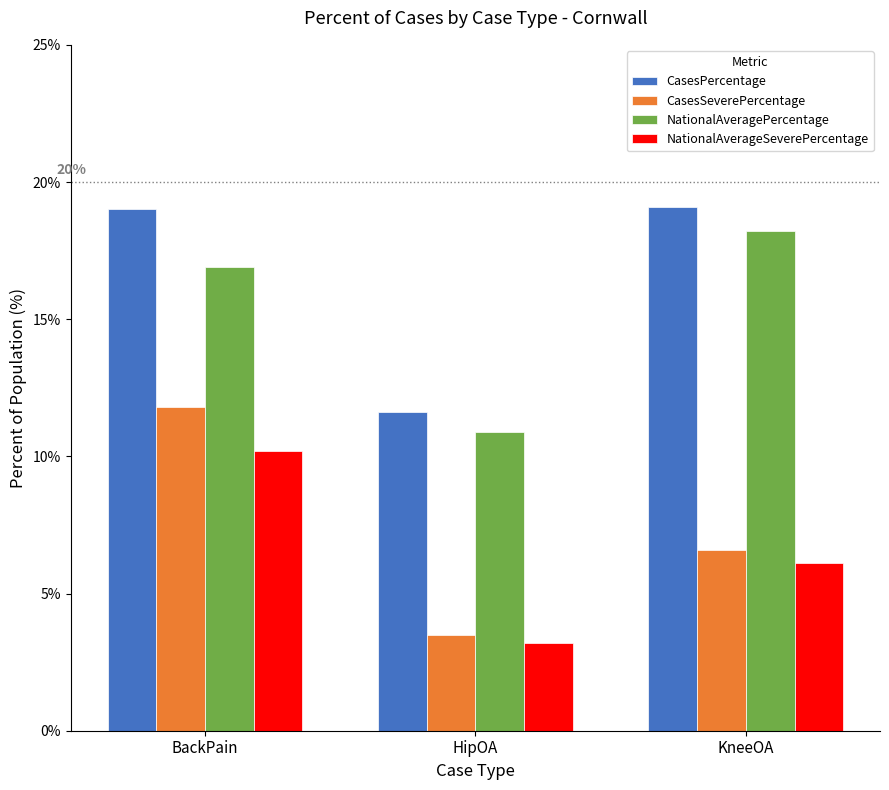

Which series has the largest total across all categories?

CasesPercentage